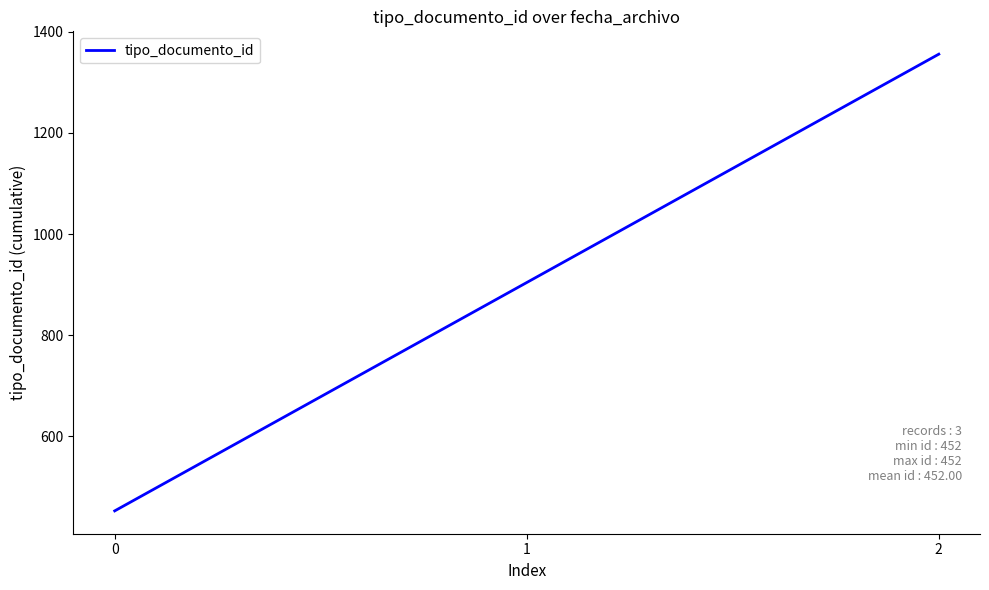

Is it true that the value at 2 is 678?

False